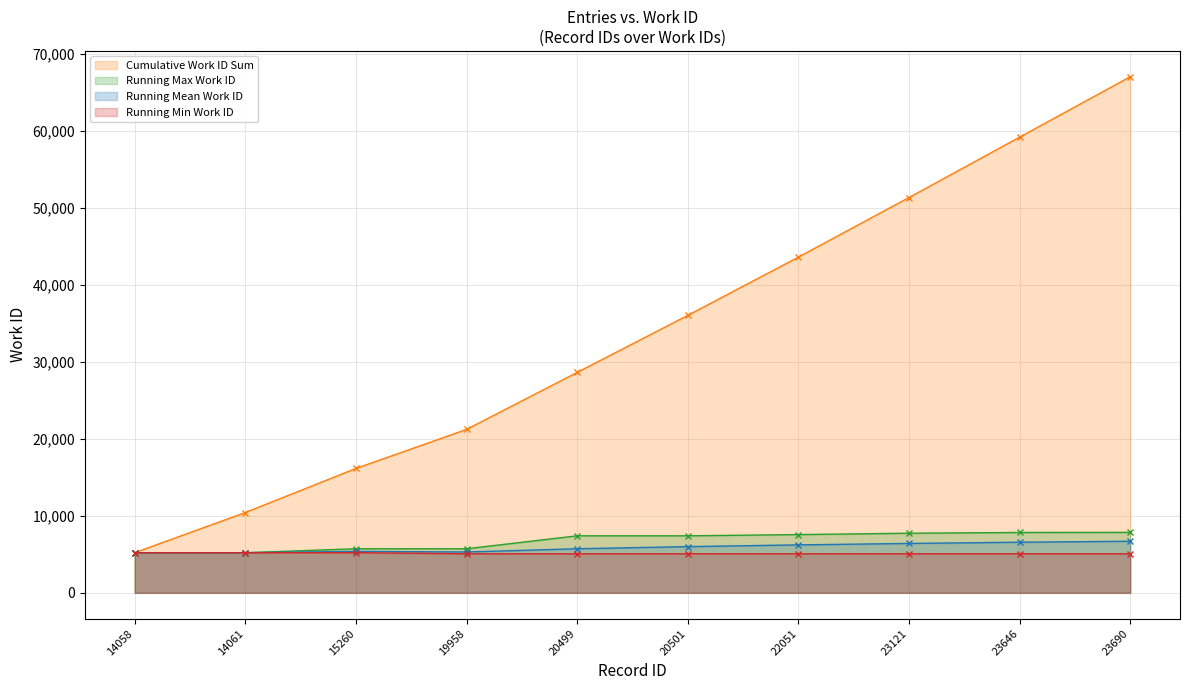

Reading left to right, transcribe all the data shown in this chart.

14058=5214	14061=5214	15260=5726	19958=5726	20499=7407	20501=7407	22051=7566	23121=7743	23646=7840	23690=7851